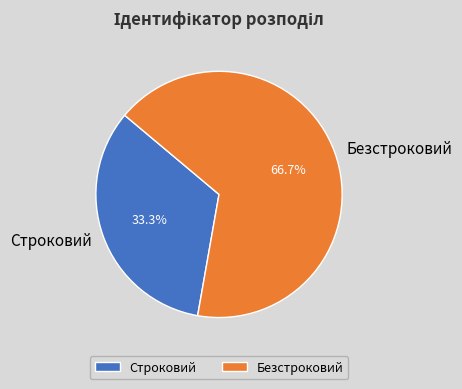

What percentage is the Строковий slice, to the nearest percent?

33%